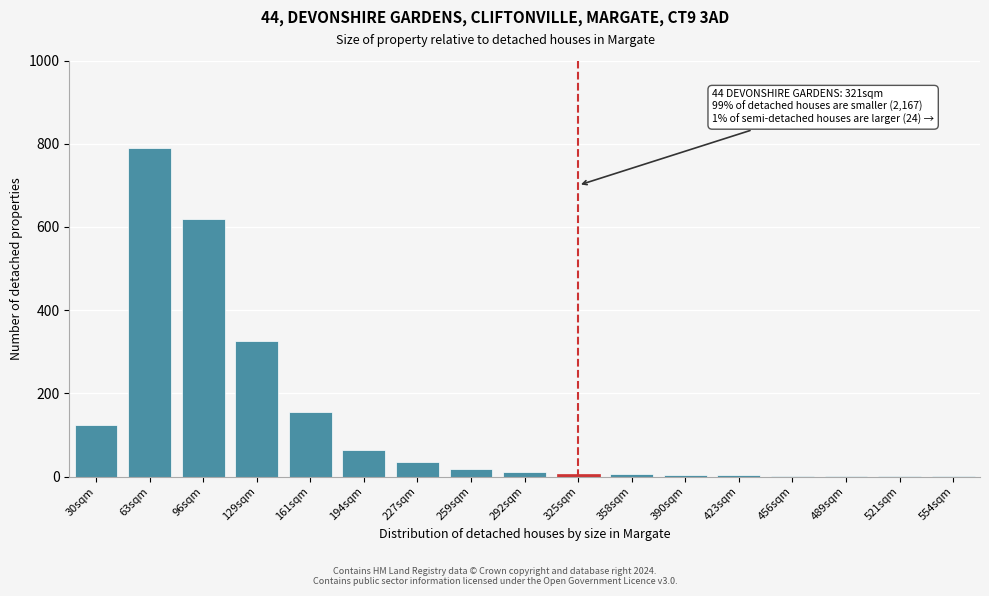

What is the sum of all values?

2167